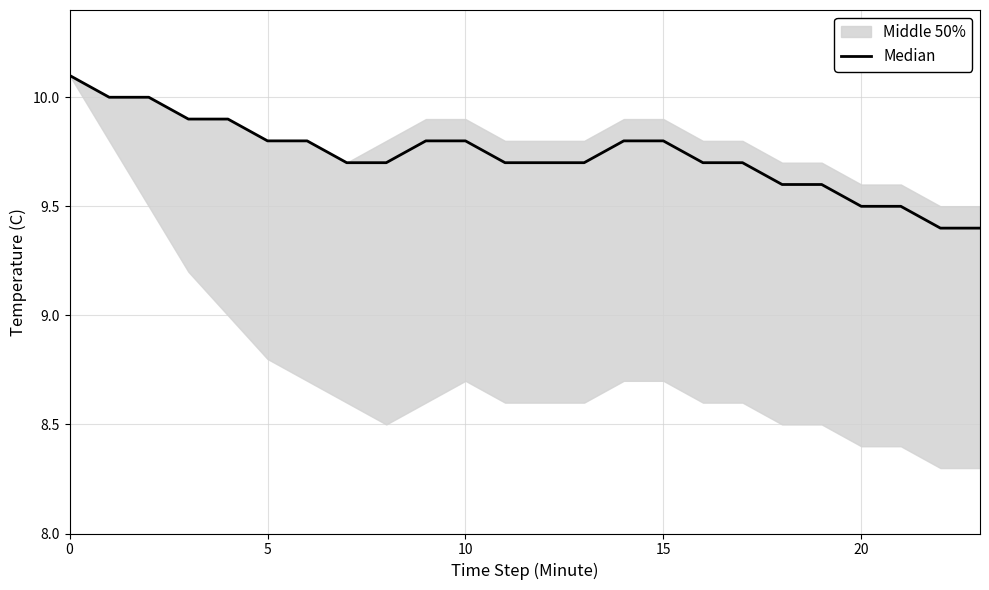

The chart shows a value of 9.5 at 21. True or false?

True